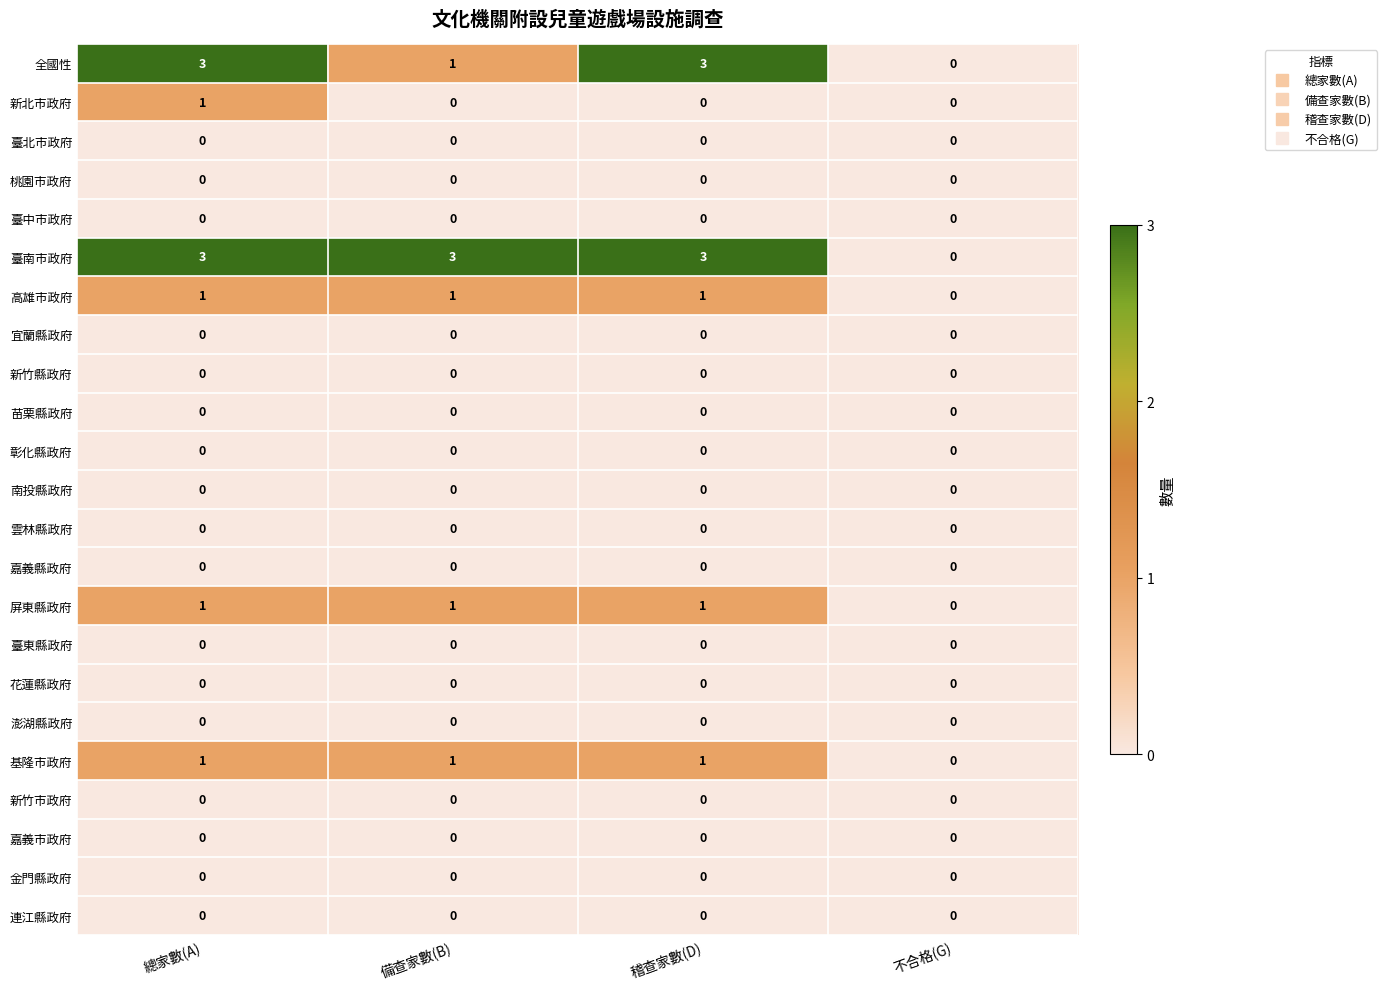

The value of 臺中市政府 at 總家數(A) is 0. True or false?

True